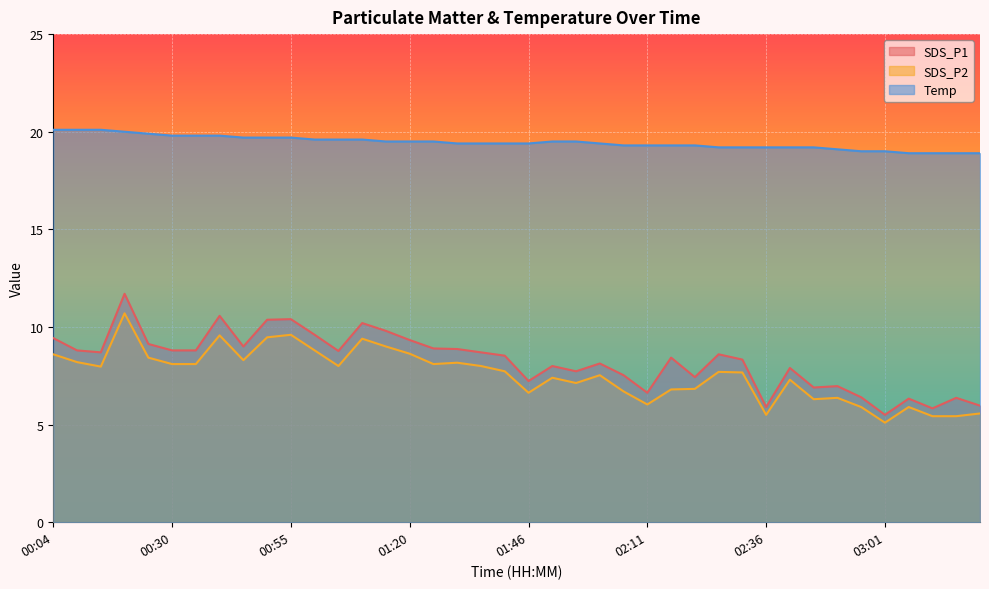

Which series changed the most between 00:35 and 00:55?

SDS_P1